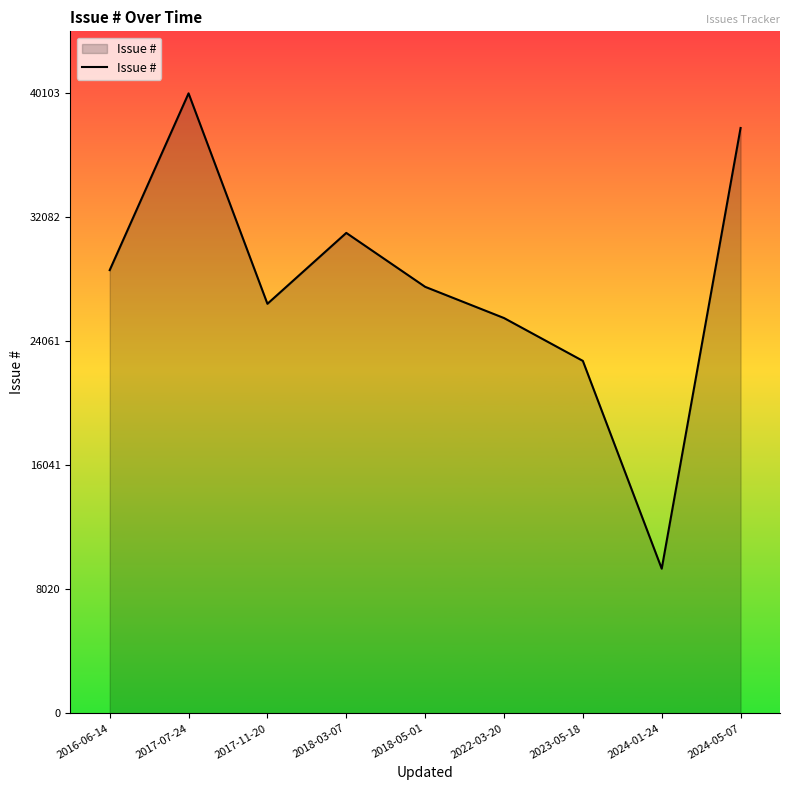

Count the number of categories in the chart.

9